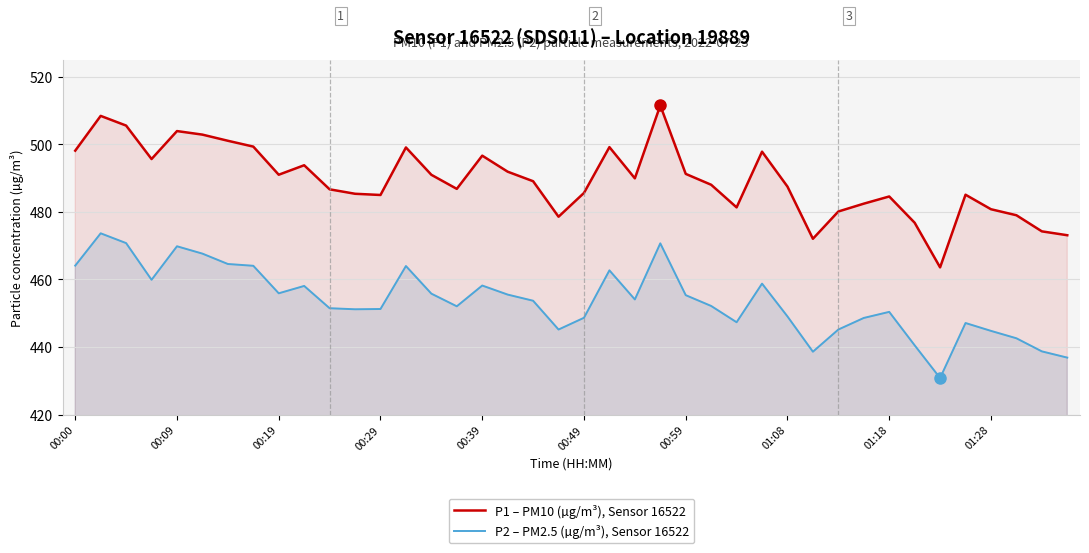

Which series has the largest range (max minus min)?

P1 – PM10 (µg/m³), Sensor 16522